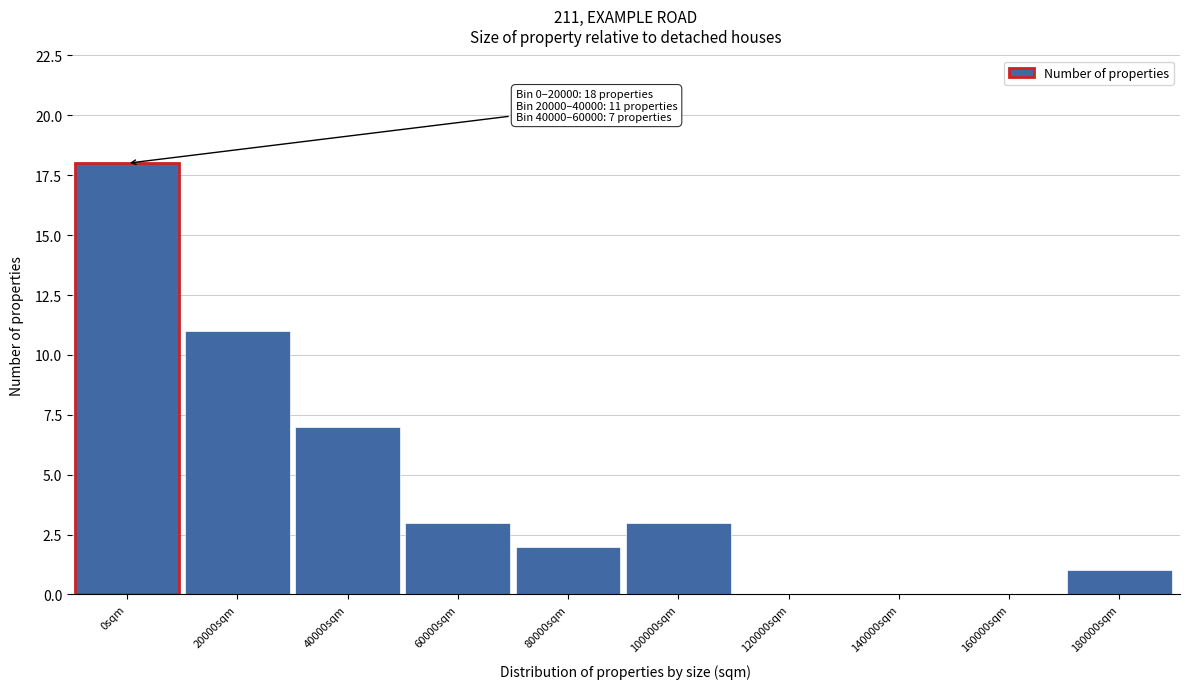

Reading left to right, what are all the values shown in this chart?

0sqm=18	20000sqm=11	40000sqm=7	60000sqm=3	80000sqm=2	100000sqm=3	120000sqm=0	140000sqm=0	160000sqm=0	180000sqm=1